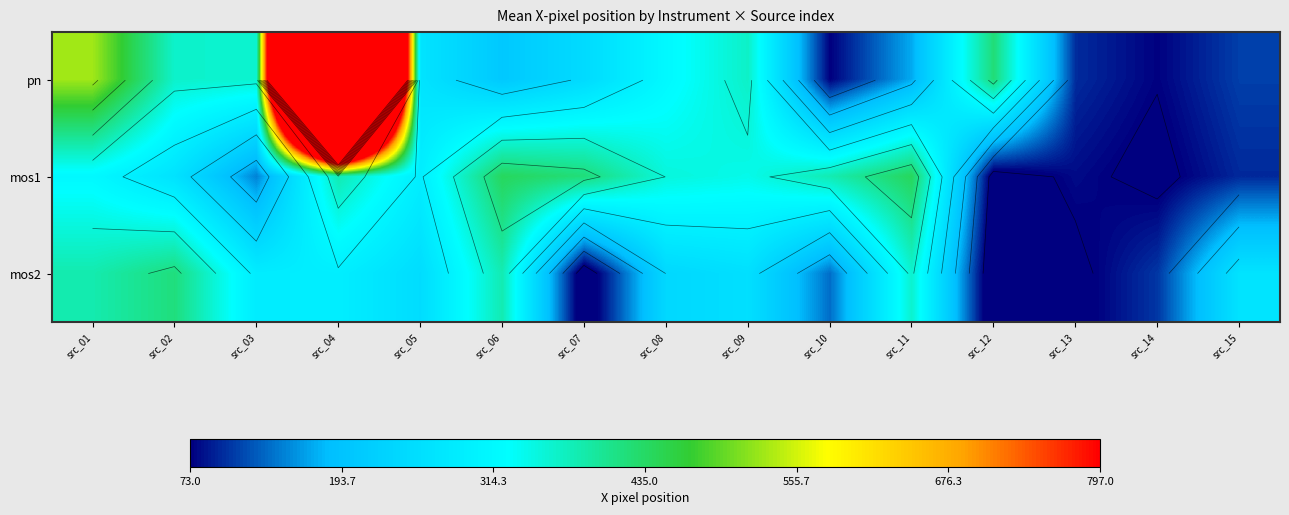

What is the total value across all series at src_07?

708.6